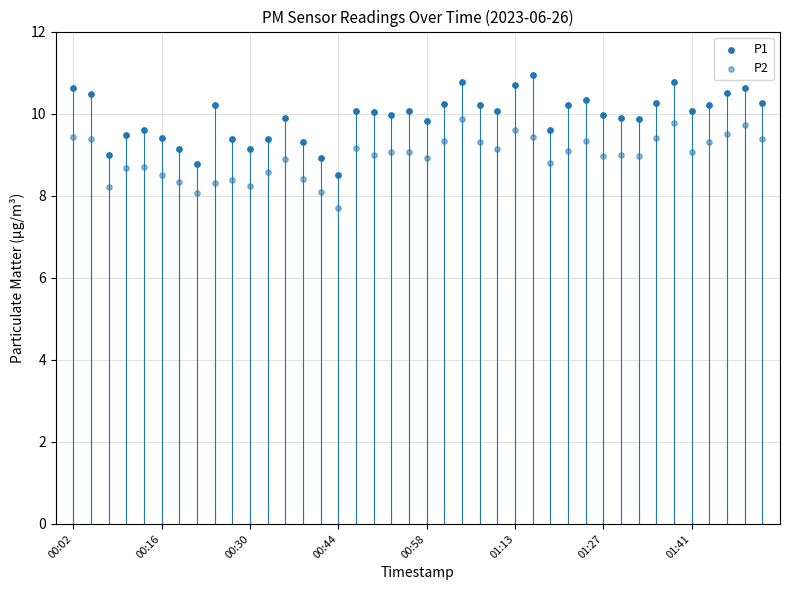

How many data points are displayed?

80